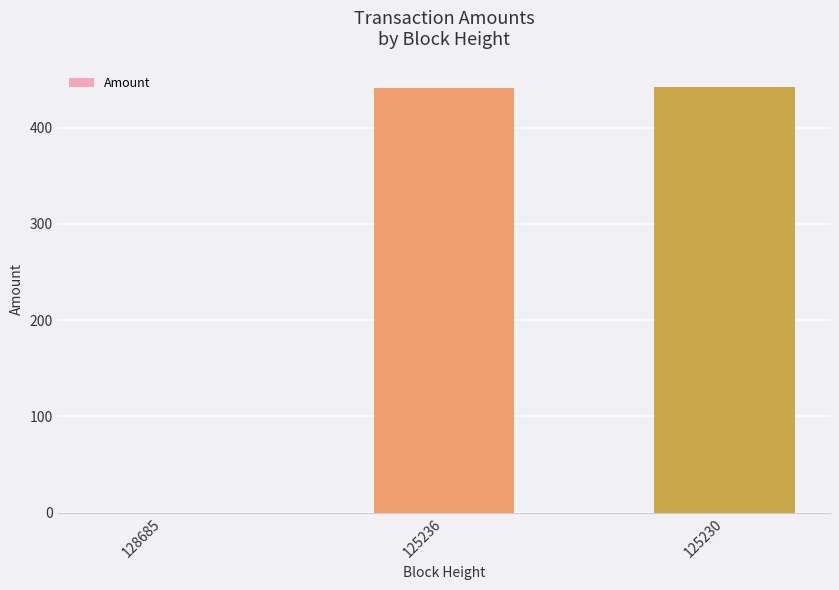

What is the maximum value shown in the chart?

442.2